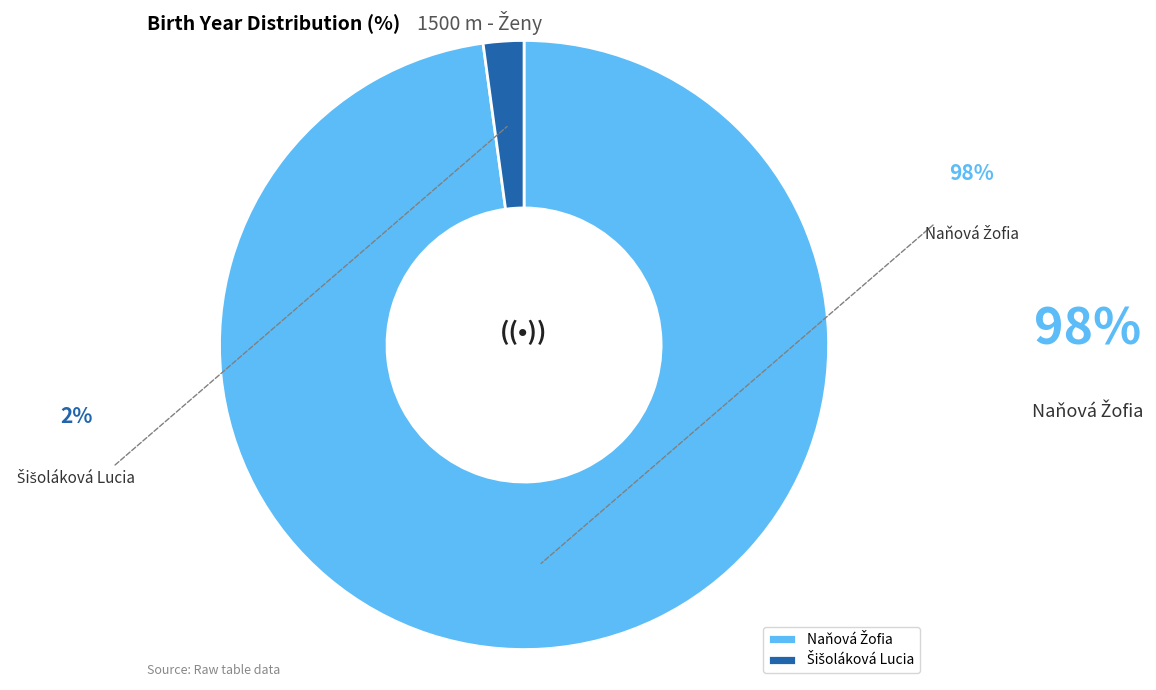

Which slice is the largest?

Naňová Žofia